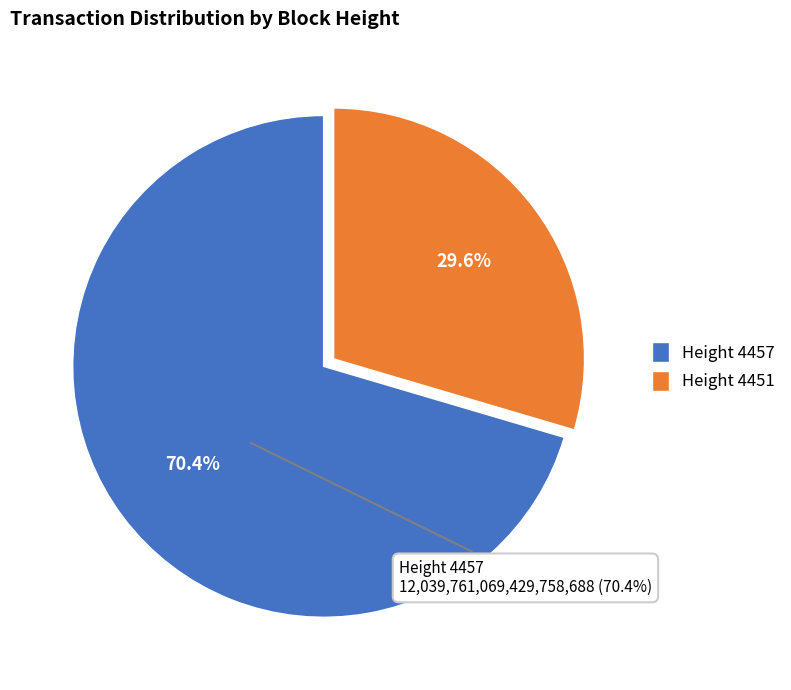

What is the change in value from 4457 to 4451?

-6985615480555045888